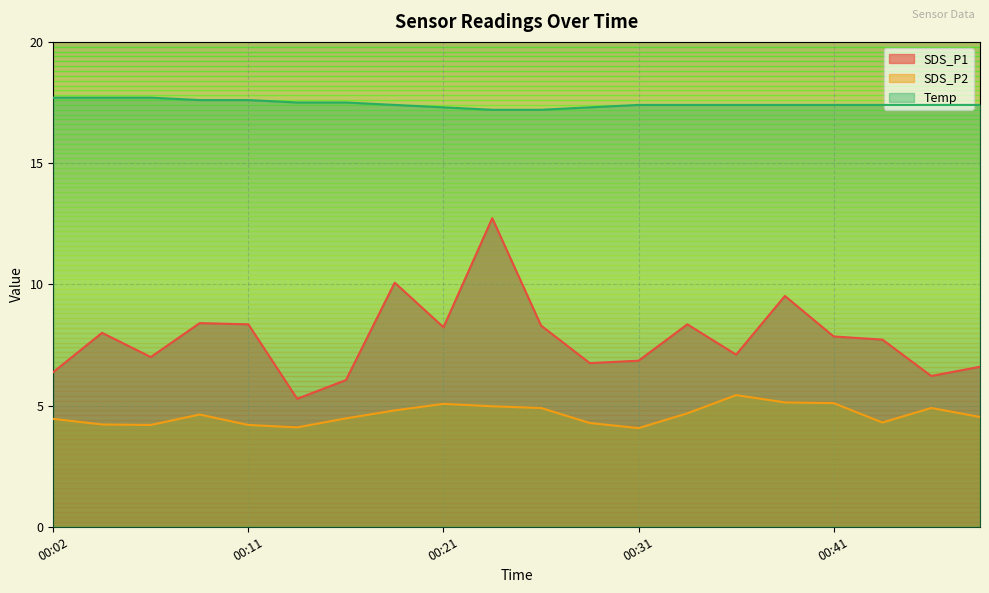

How many lines are shown in the chart?

3